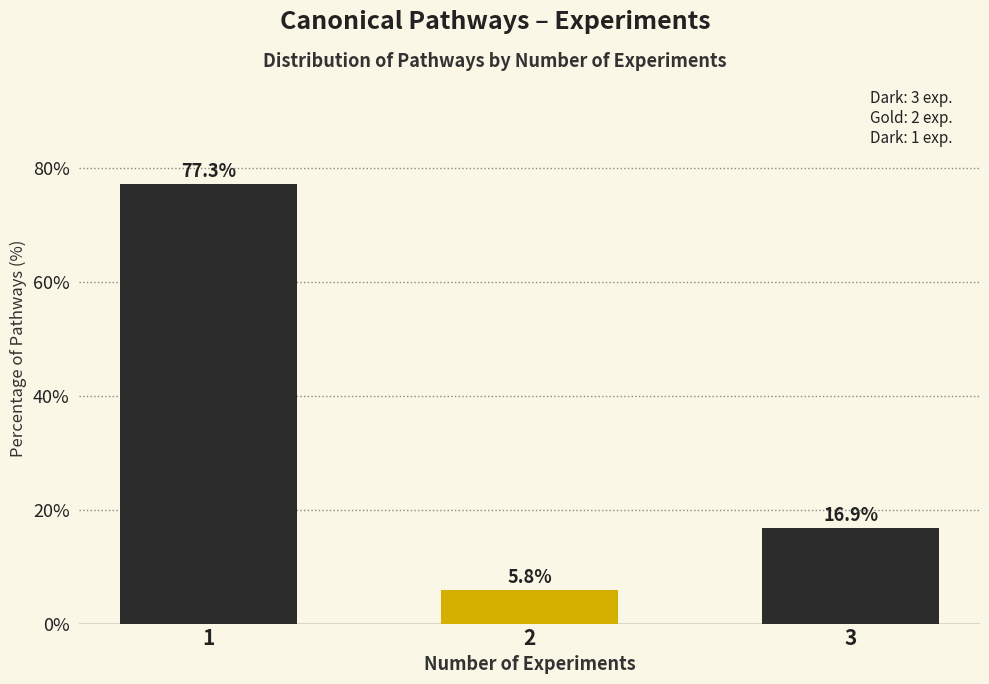

Reading left to right, transcribe all the data shown in this chart.

1=77.3	2=5.8	3=16.9